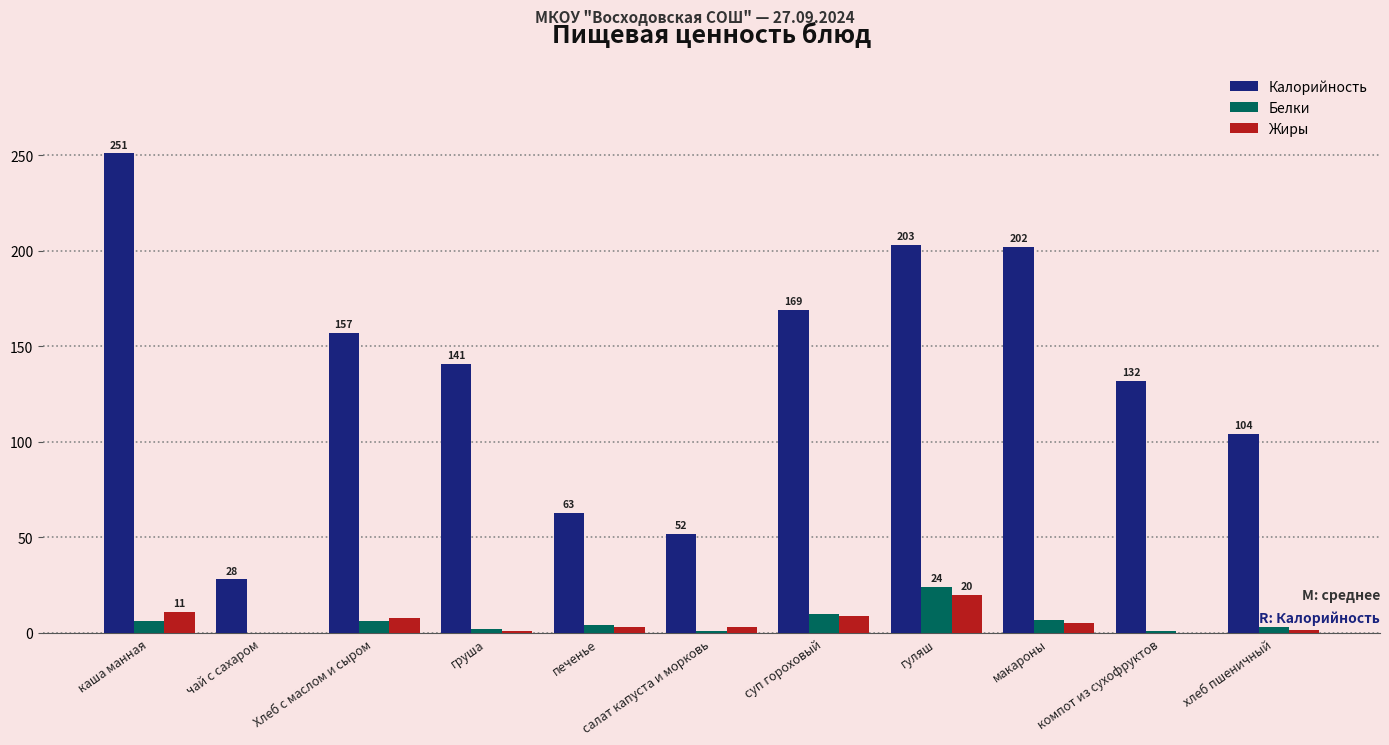

What is the total value across all series at чай с сахаром?

28.0